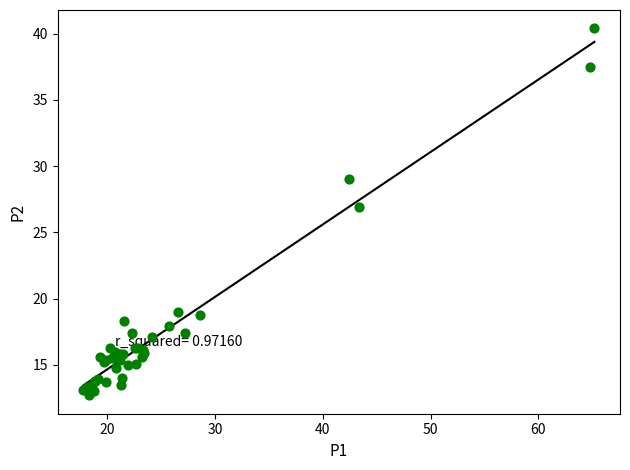

What Y value in the scatter plot is closest to 26?

26.9